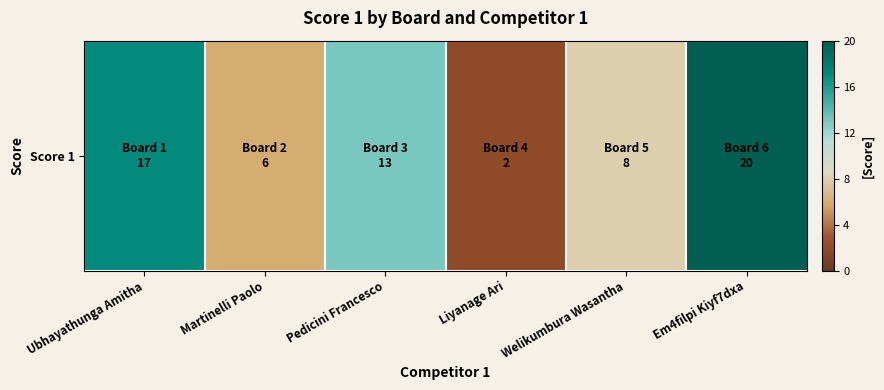

Count the values in the range 6 to 17.

4